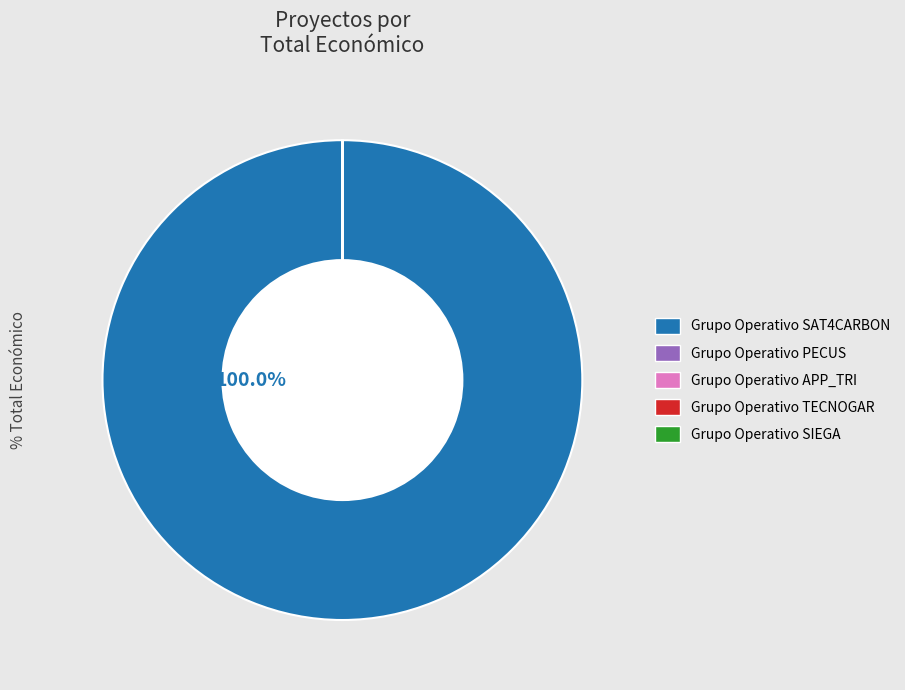

Is there a majority slice in this chart?

Yes